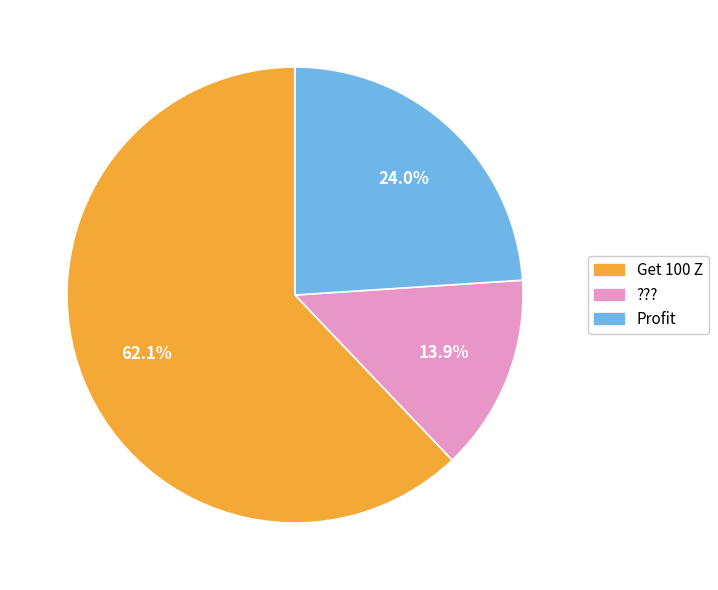

Is it true that Profit is 18% of the pie?

False